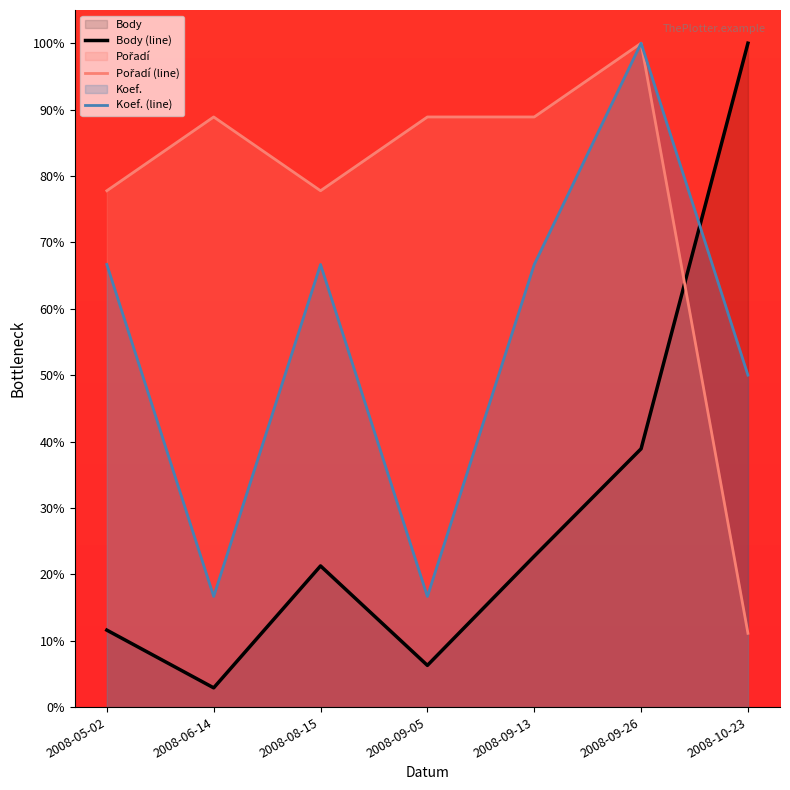

What is the label of the 7th point from the right?

2008-05-02